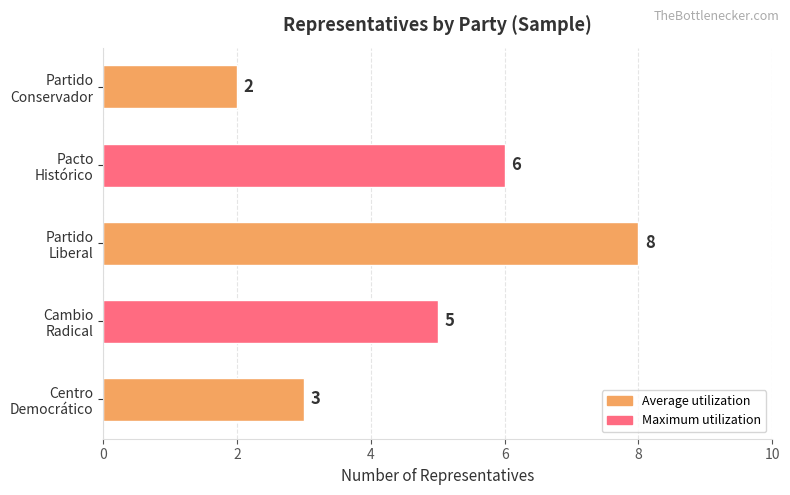

Reading top to bottom, transcribe all the data shown in this chart.

2	6	8	5	3